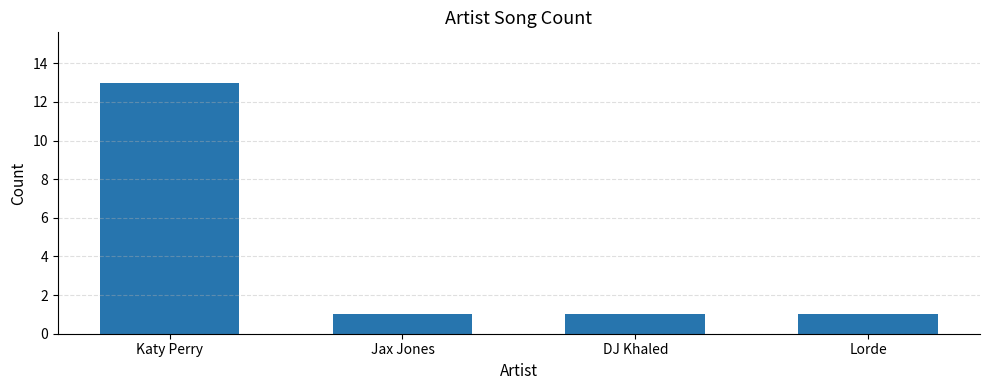

What is the sum of the values at Lorde and Katy Perry?

14